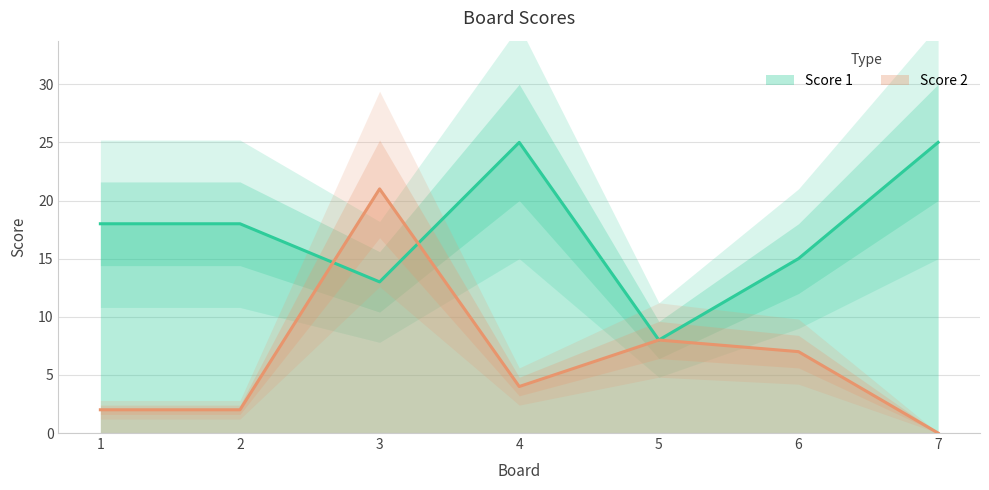

After their last crossing, which series has the higher values: Score 1 or Score 2?

Score 1